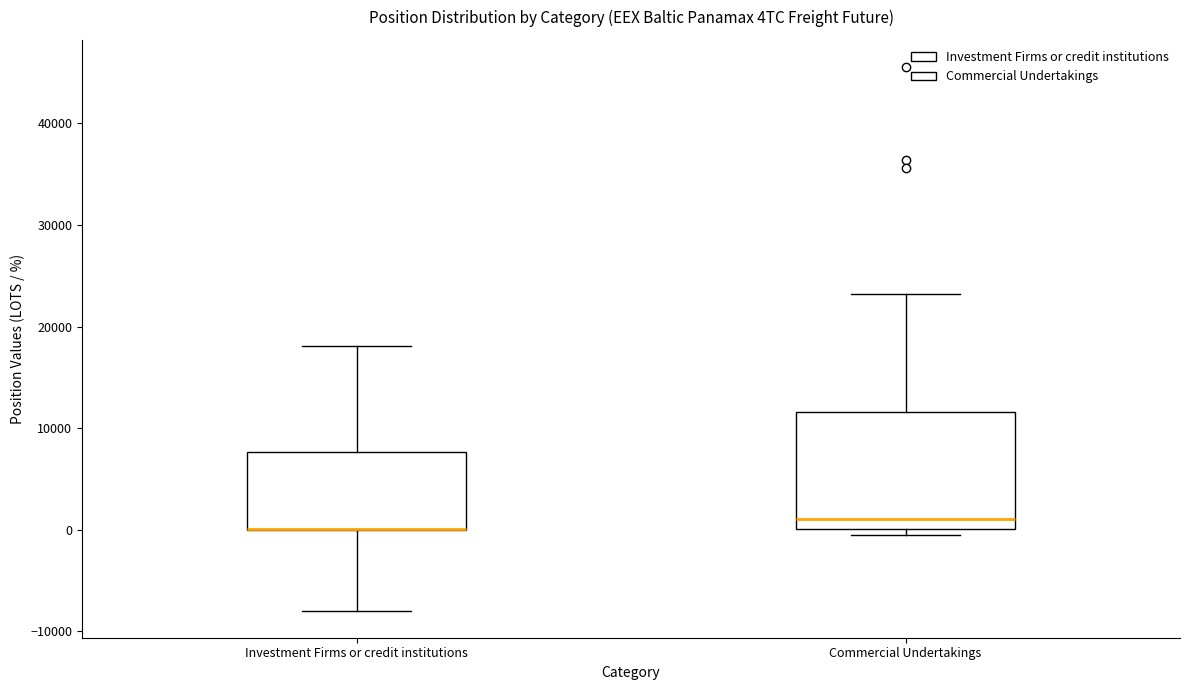

Where is the upper edge of the box for Investment Firms or credit institutions on the y-axis? The values are not printed on the chart, so give them approximately, as read against the axis.

8000